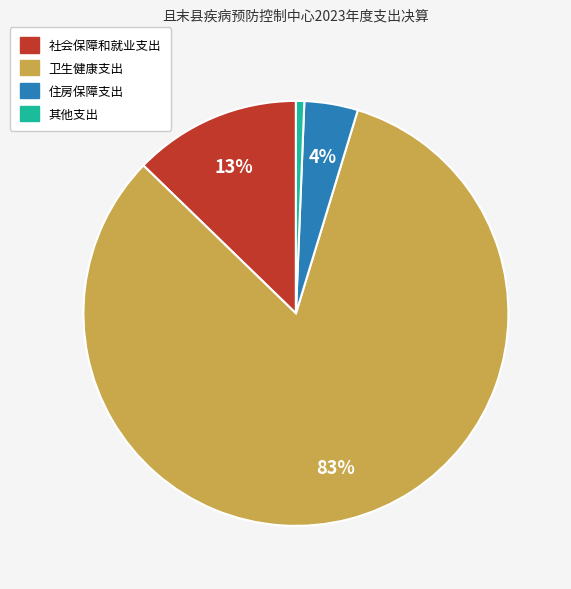

Is it true that 其他支出 is 7% of the pie?

False